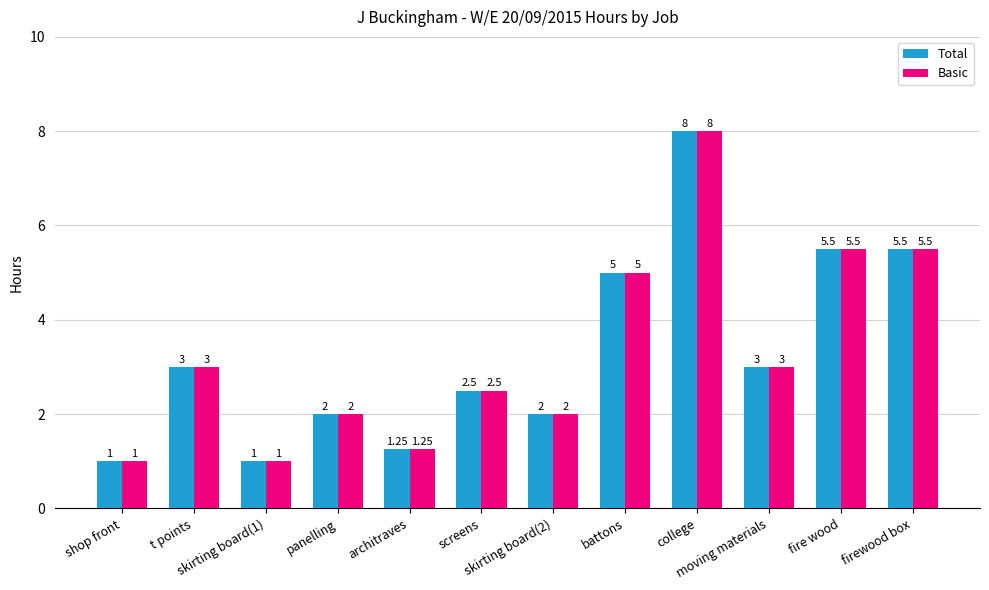

What is the difference between the maximum and minimum values in the Total series?

7.0